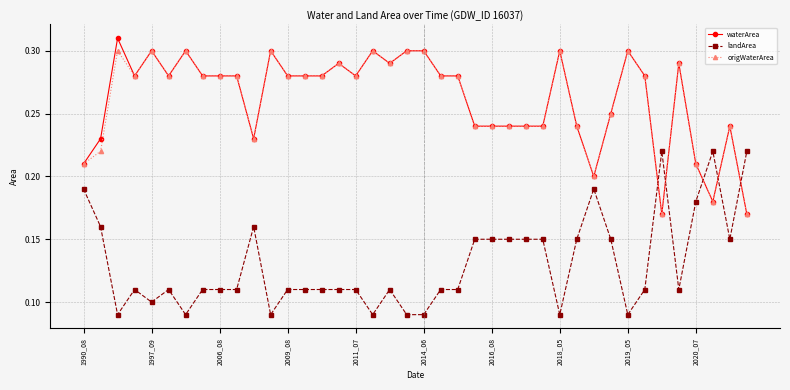

Rank the series by their maximum value, from highest to lowest.

waterArea, origWaterArea, landArea